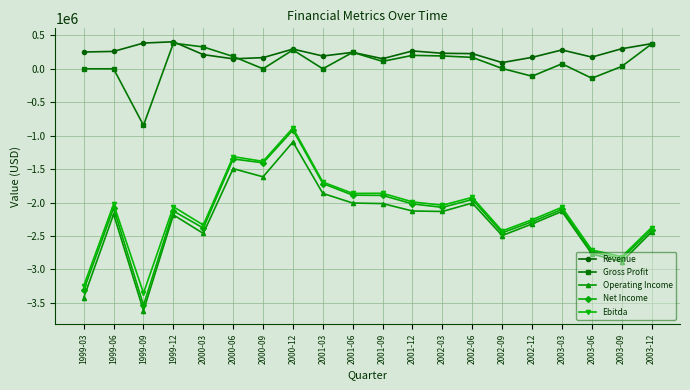

Which series changed the most between 1999-06 and 2001-03?

Net Income